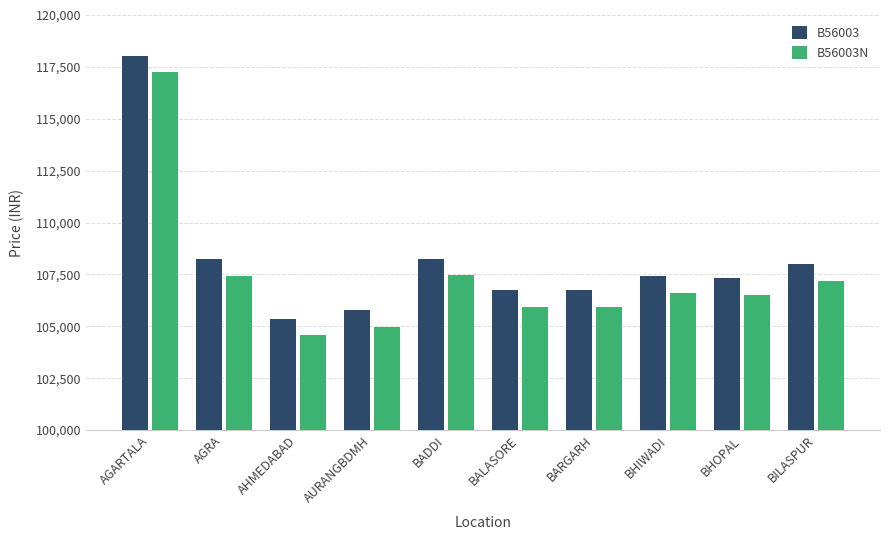

What are all the series names shown in the legend?

B56003, B56003N